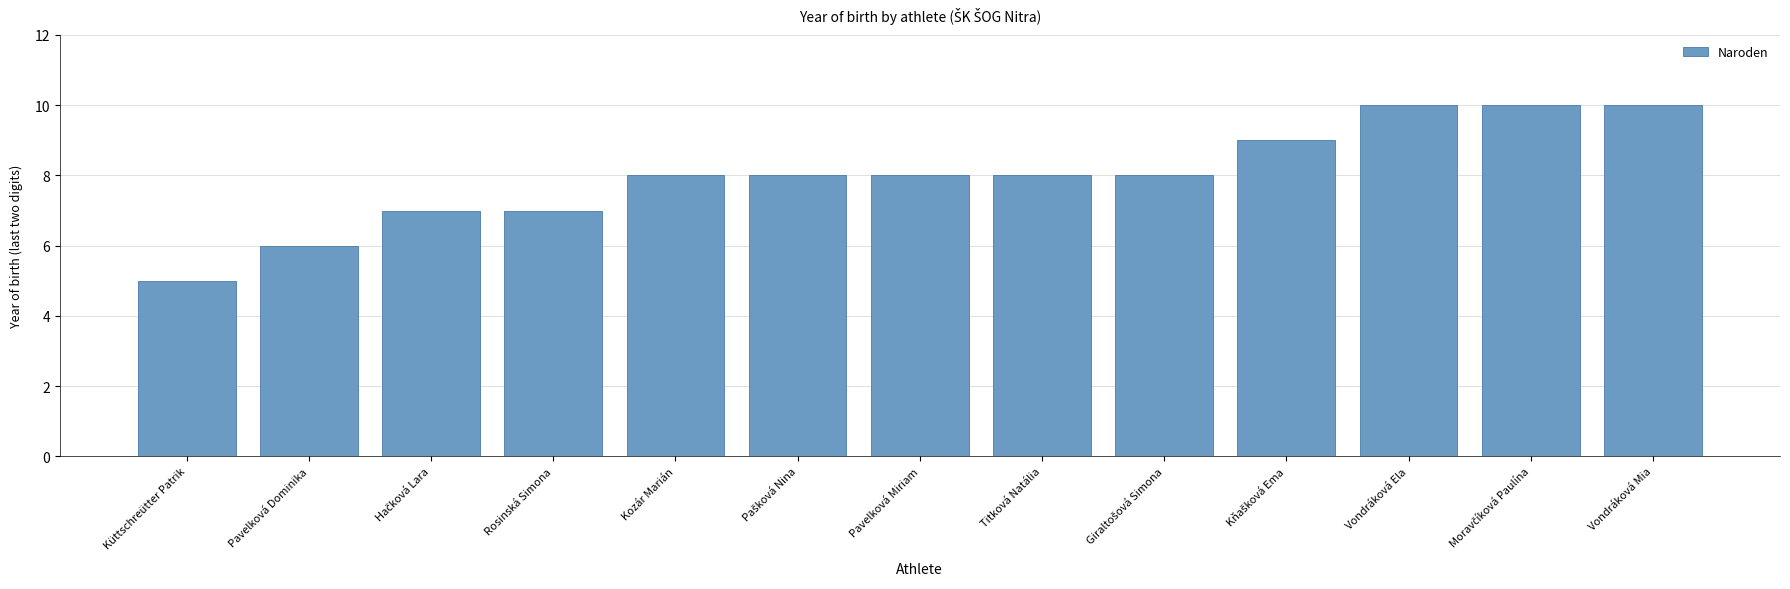

What is the value of the 3rd bar from the left?

7